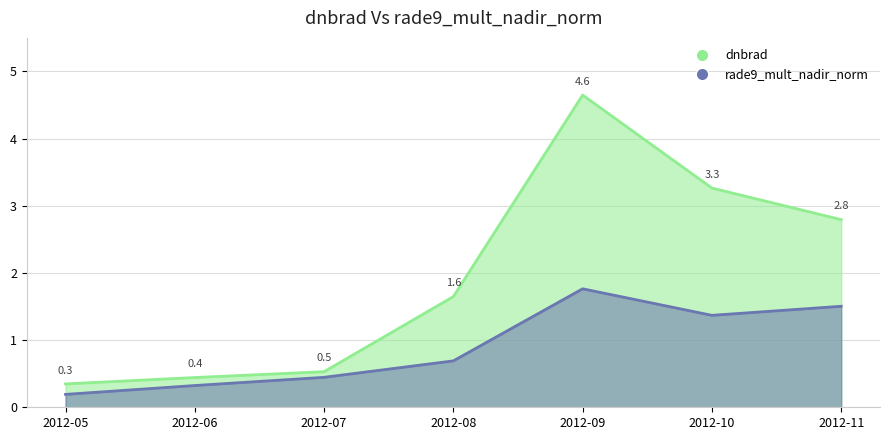

True or false: dnbrad has more than 2 points higher than both neighbors.

False